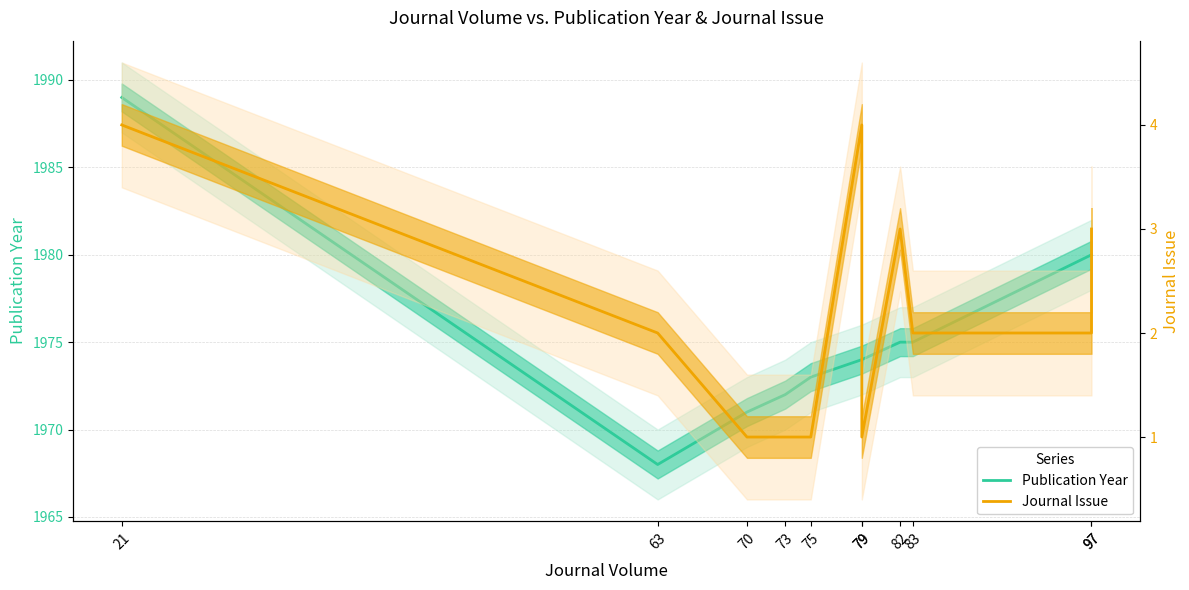

Reading left to right, extract all data points from this chart.

Publication Year: 1989	1968	1971	1972	1973	1974	1974	1975	1975	1980	1980
Journal Issue: 4	2	1	1	1	4	1	3	2	2	3